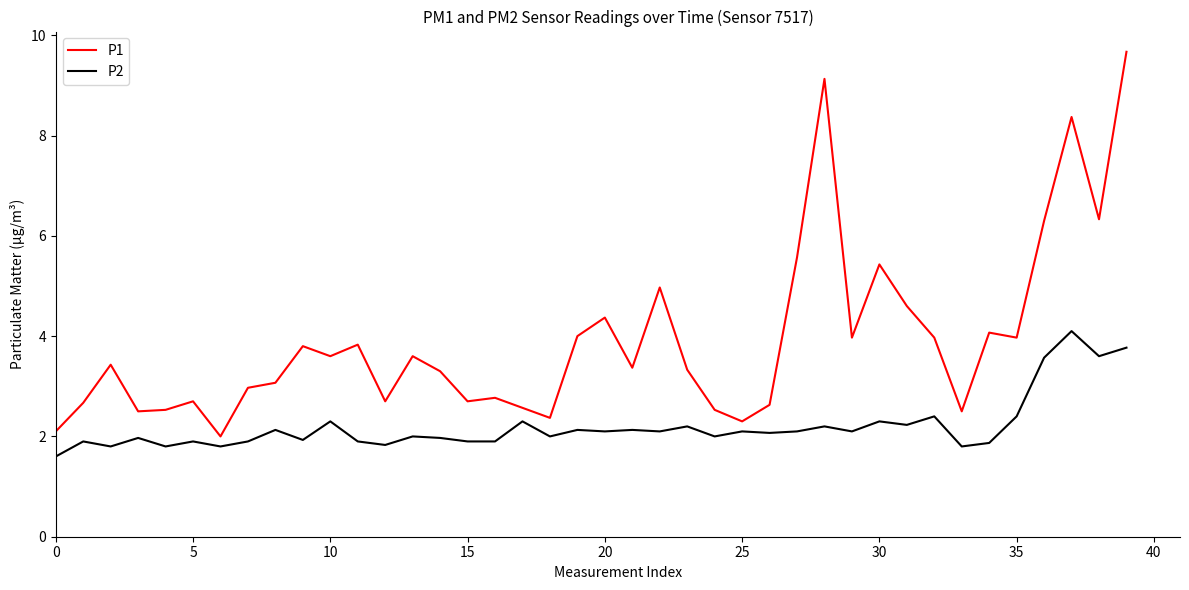

What is the difference between the maximum and minimum values in the P2 series?

2.5